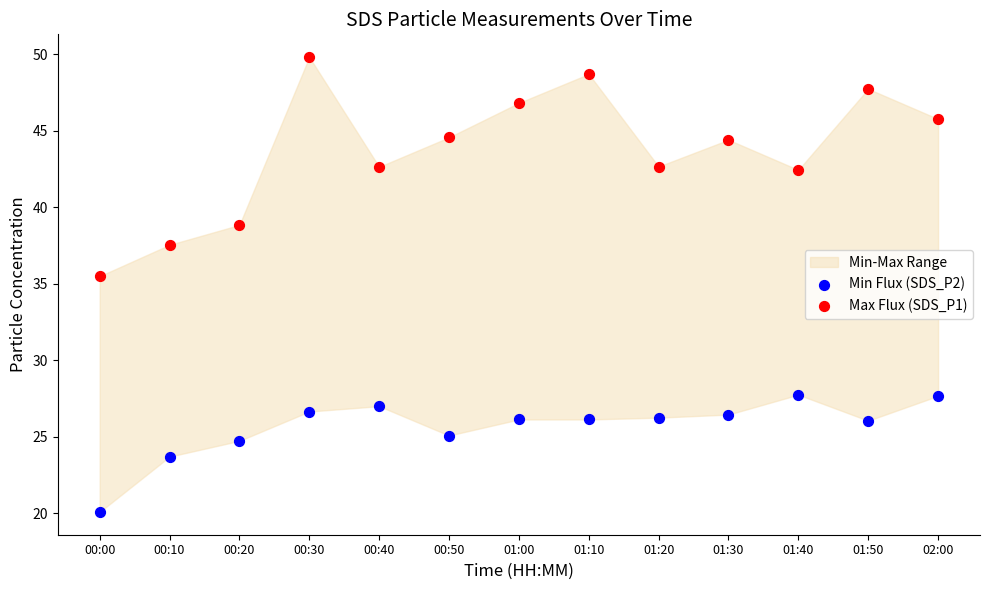

Which series has the widest spread of Y values?

Max Flux (SDS_P1)